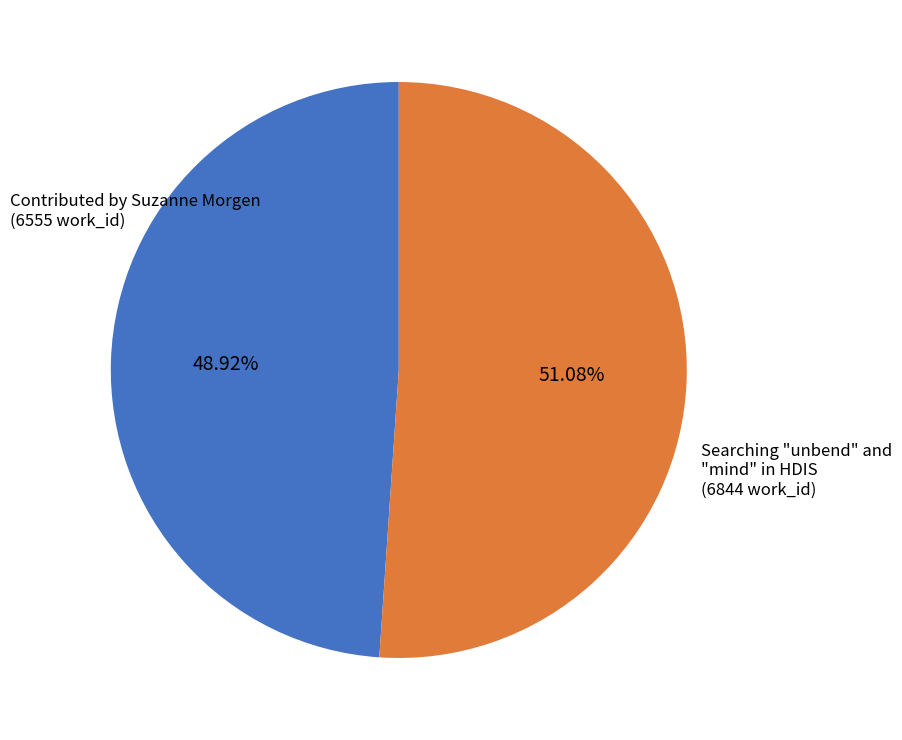

To the nearest percent, what is the average slice percentage?

50%